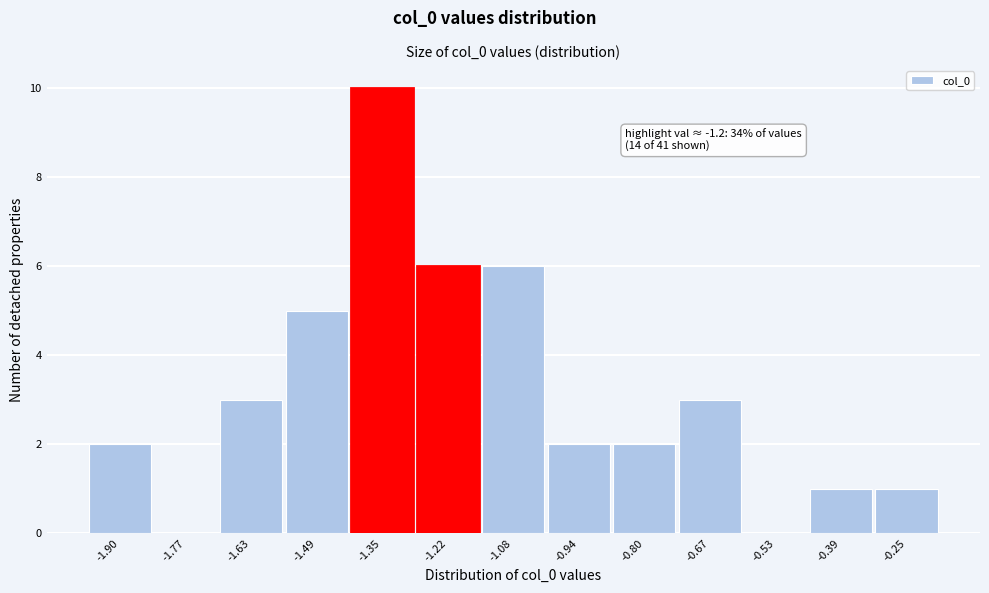

Reading left to right, list all the values displayed in this chart.

-1.90=2	-1.77=0	-1.63=3	-1.49=5	-1.35=10	-1.22=6	-1.08=6	-0.94=2	-0.80=2	-0.67=3	-0.53=0	-0.39=1	-0.25=1